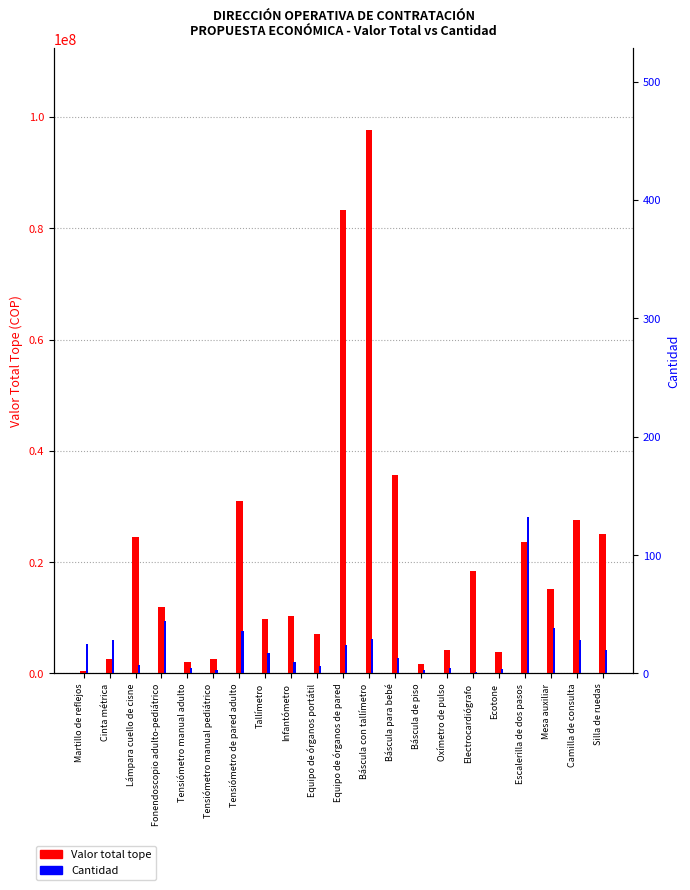

What is the sum of all Cantidad values?

478.0